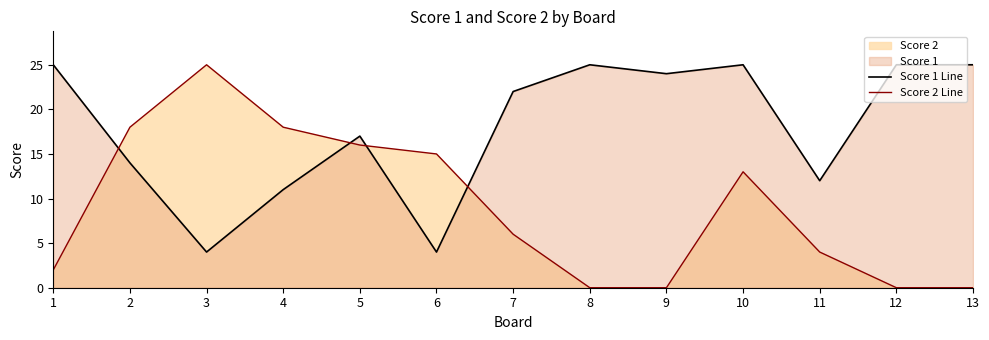

Between 8 and 10, which is larger?

8